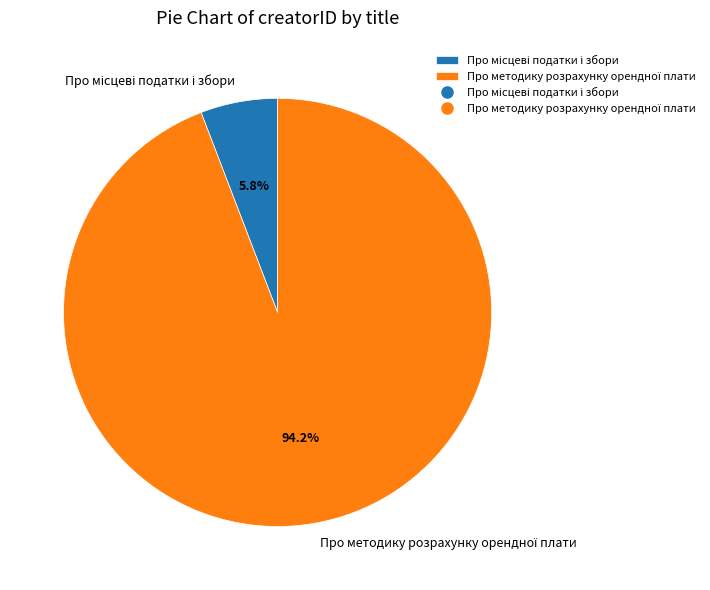

Is there any slice that represents more than half of the pie?

Yes